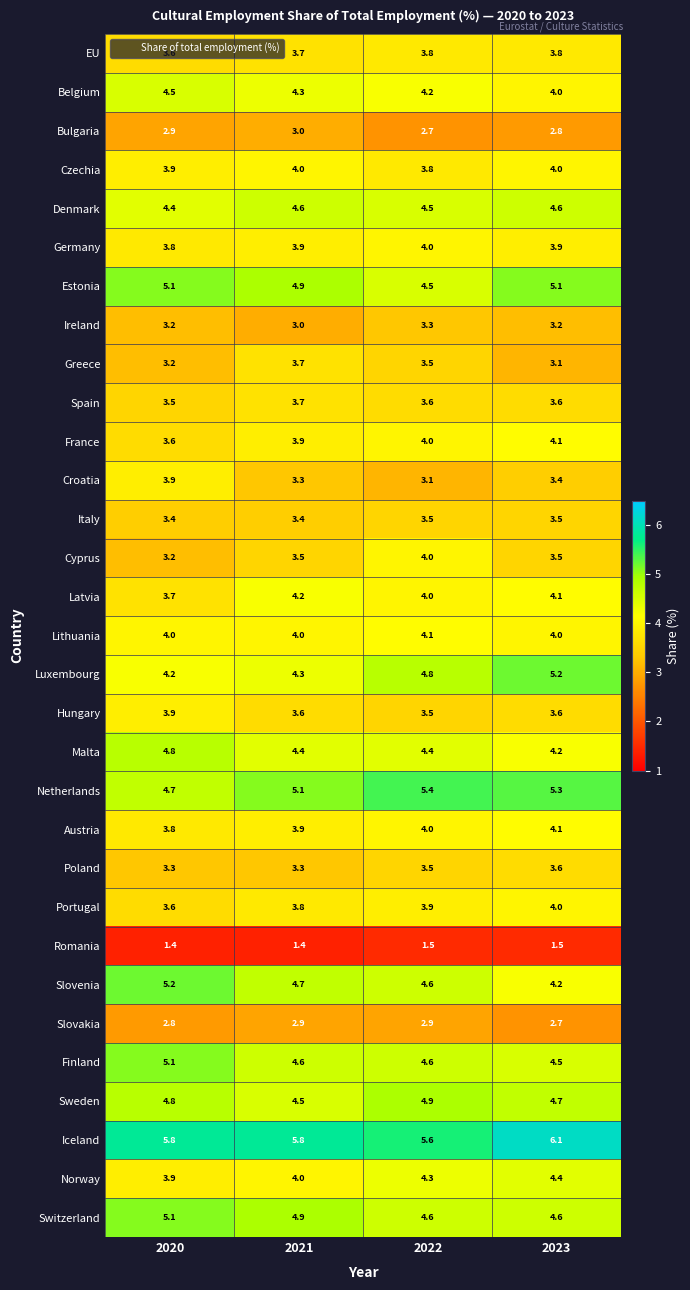

Where does the Estonia series first go above 5?

2020